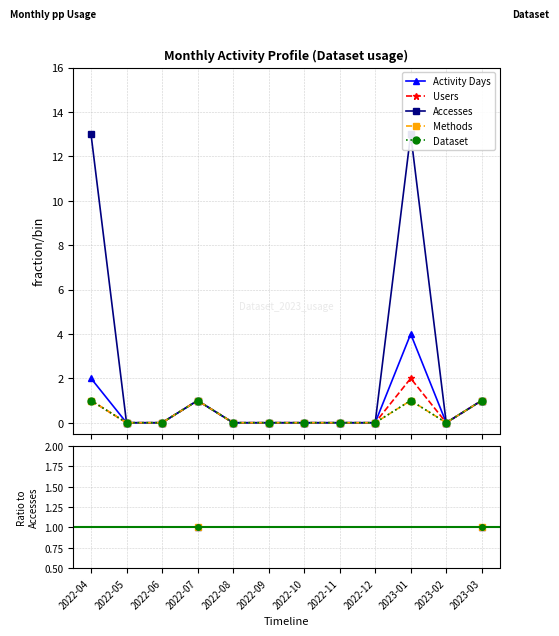

True or false: Users and Activity Days cross at least once.

False